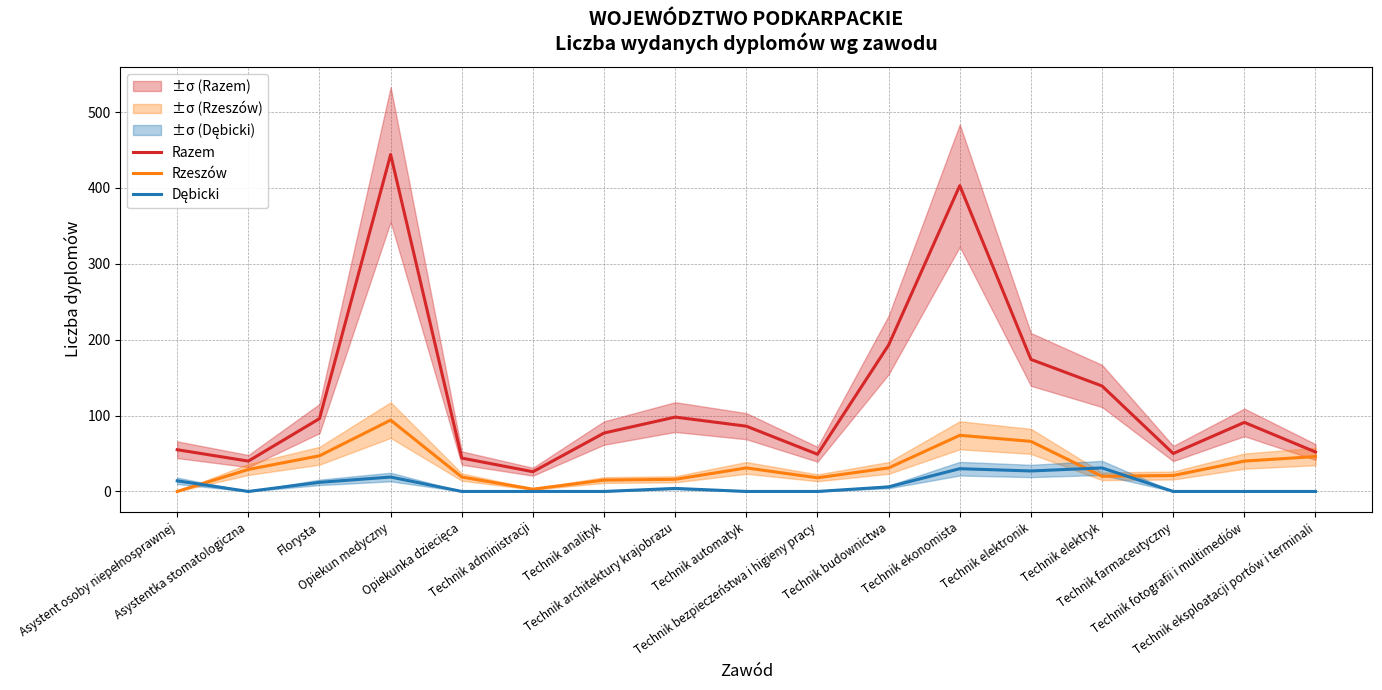

Reading right to left, list all the values displayed in this chart.

Razem: Technik eksploatacji portów i terminali=52	Technik fotografii i multimediów=91	Technik farmaceutyczny=50	Technik elektryk=139	Technik elektronik=174	Technik ekonomista=403	Technik budownictwa=193	Technik bezpieczeństwa i higieny pracy=49	Technik automatyk=86	Technik architektury krajobrazu=98	Technik analityk=77	Technik administracji=26	Opiekunka dziecięca=44	Opiekun medyczny=444	Florysta=96	Asystentka stomatologiczna=40	Asystent osoby niepełnosprawnej=55
Rzeszów: Technik eksploatacji portów i terminali=46	Technik fotografii i multimediów=40	Technik farmaceutyczny=21	Technik elektryk=20	Technik elektronik=66	Technik ekonomista=74	Technik budownictwa=31	Technik bezpieczeństwa i higieny pracy=18	Technik automatyk=31	Technik architektury krajobrazu=16	Technik analityk=15	Technik administracji=3	Opiekunka dziecięca=19	Opiekun medyczny=94	Florysta=47	Asystentka stomatologiczna=29	Asystent osoby niepełnosprawnej=0
Dębicki: Technik eksploatacji portów i terminali=0	Technik fotografii i multimediów=0	Technik farmaceutyczny=0	Technik elektryk=31	Technik elektronik=27	Technik ekonomista=30	Technik budownictwa=6	Technik bezpieczeństwa i higieny pracy=0	Technik automatyk=0	Technik architektury krajobrazu=4	Technik analityk=0	Technik administracji=0	Opiekunka dziecięca=0	Opiekun medyczny=19	Florysta=12	Asystentka stomatologiczna=0	Asystent osoby niepełnosprawnej=14